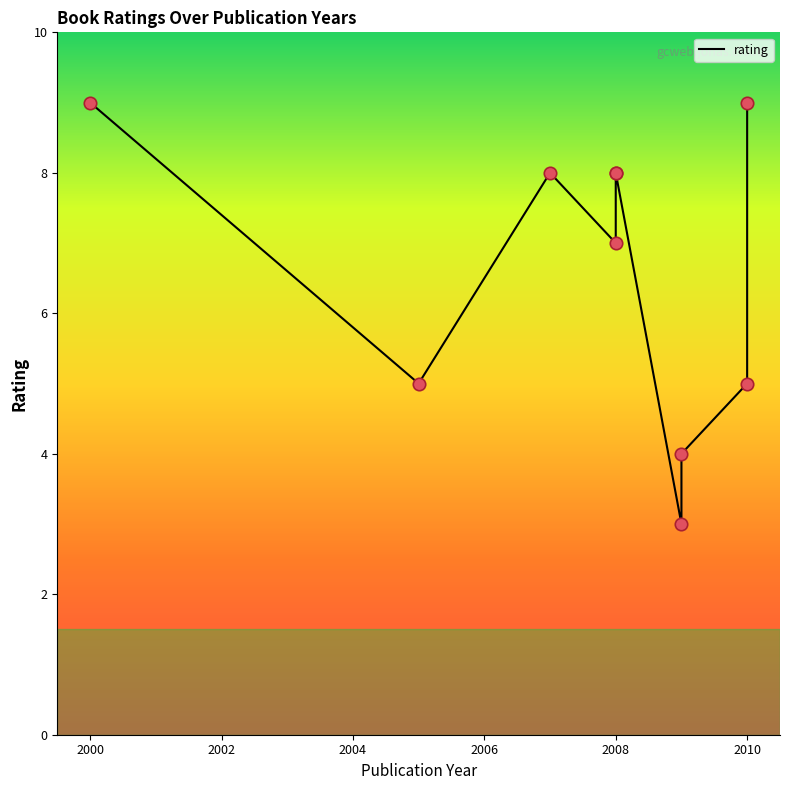

Which has a higher value, 2010 or 2008?

2010